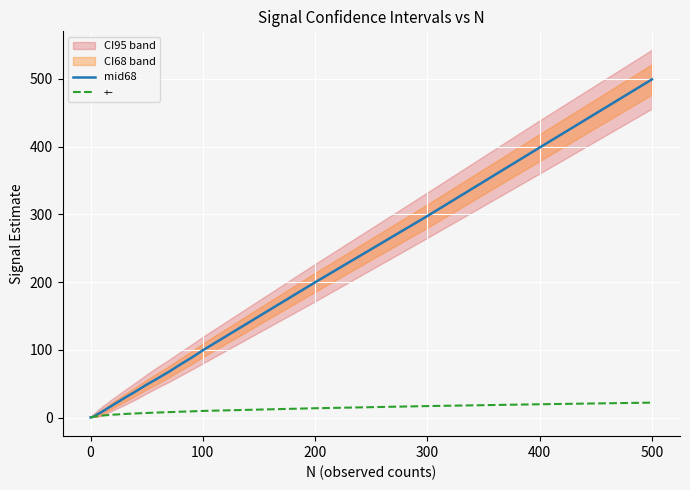

The value of +- at 200 is 14.0. True or false?

True